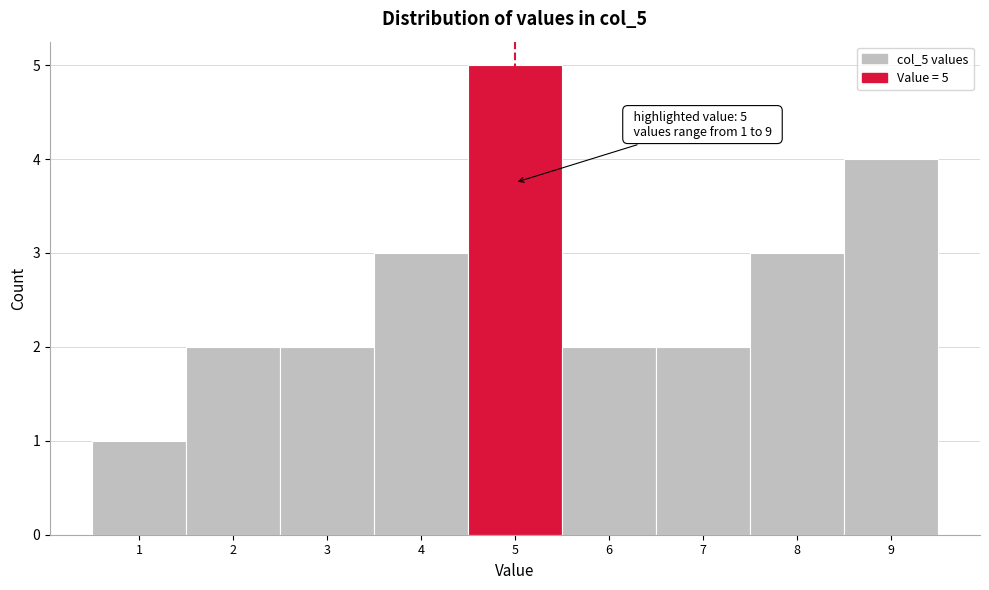

Over which range of the x-axis is the bar tallest?

4.5 to 5.5